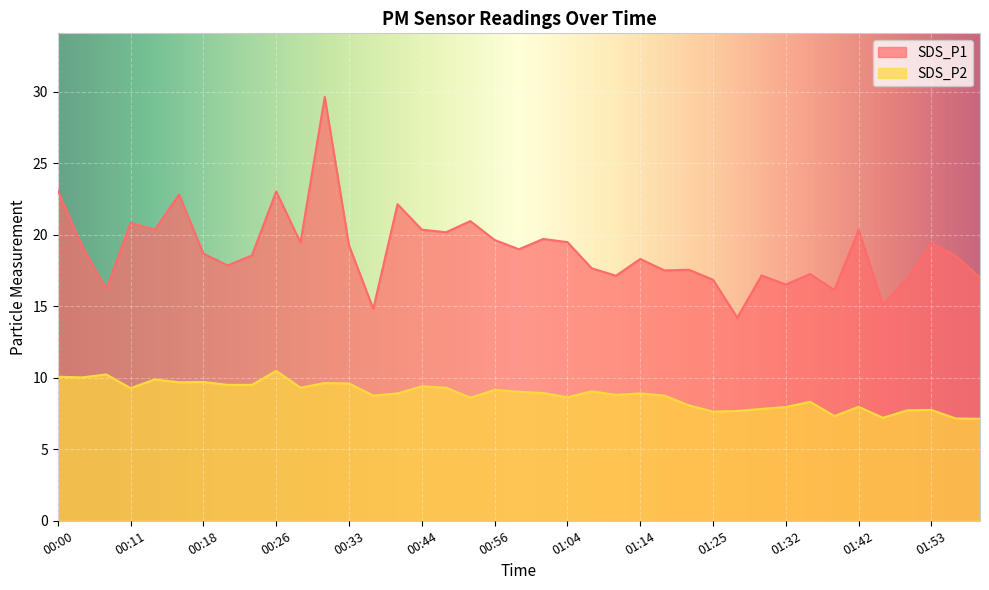

Reading right to left, transcribe all the data shown in this chart.

SDS_P1: 17.0	18.5	19.4	16.9	15.1	20.3	16.1	17.2	16.5	17.1	14.2	16.9	17.6	17.5	18.3	17.1	17.6	19.5	19.7	19.0	19.6	20.9	20.2	20.4	22.1	14.8	19.2	29.6	19.4	23.0	18.6	17.9	18.7	22.8	20.4	20.8	16.2	19.2	23.1
SDS_P2: 7.1	7.2	7.8	7.7	7.2	8.0	7.3	8.3	8.0	7.8	7.7	7.6	8.1	8.8	8.9	8.8	9.1	8.6	8.9	9.0	9.2	8.6	9.3	9.4	8.9	8.8	9.6	9.6	9.3	10.5	9.5	9.5	9.7	9.7	9.9	9.3	10.2	10.0	10.1